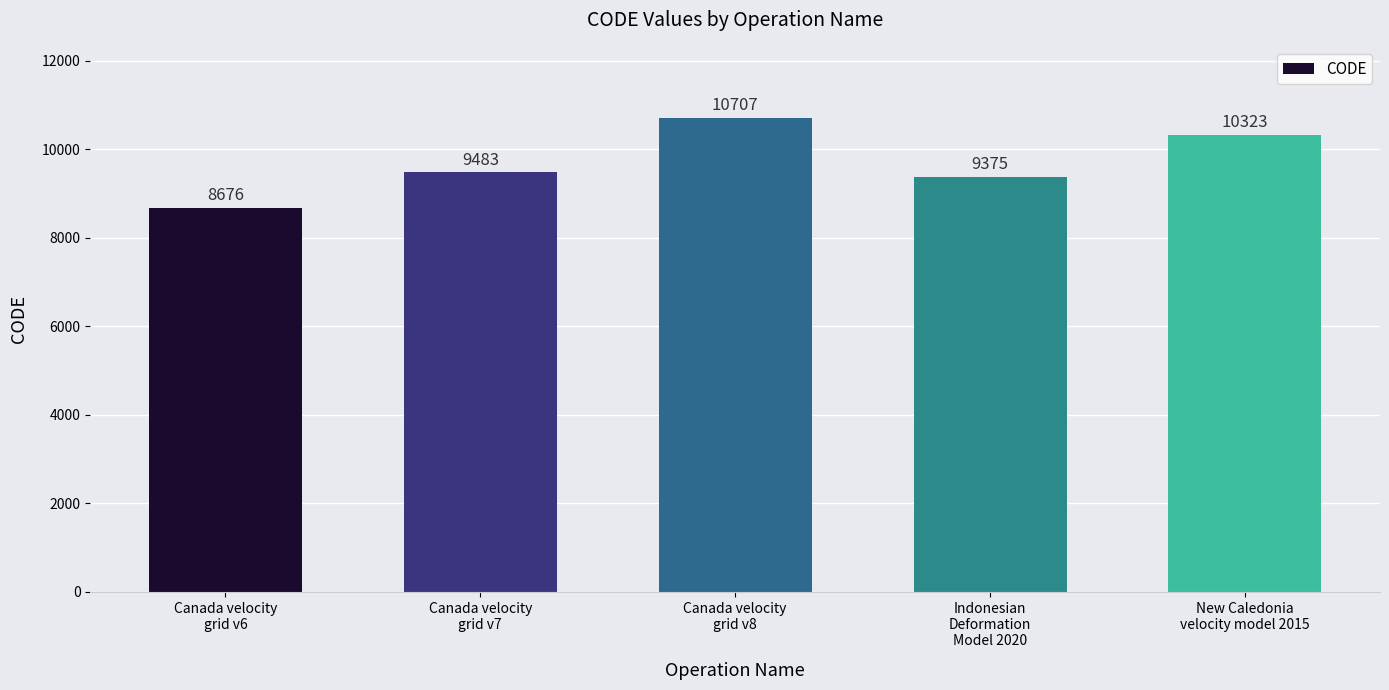

What is the ratio of the value at Canada velocity
grid v6 to the value at Canada velocity
grid v8?

0.8